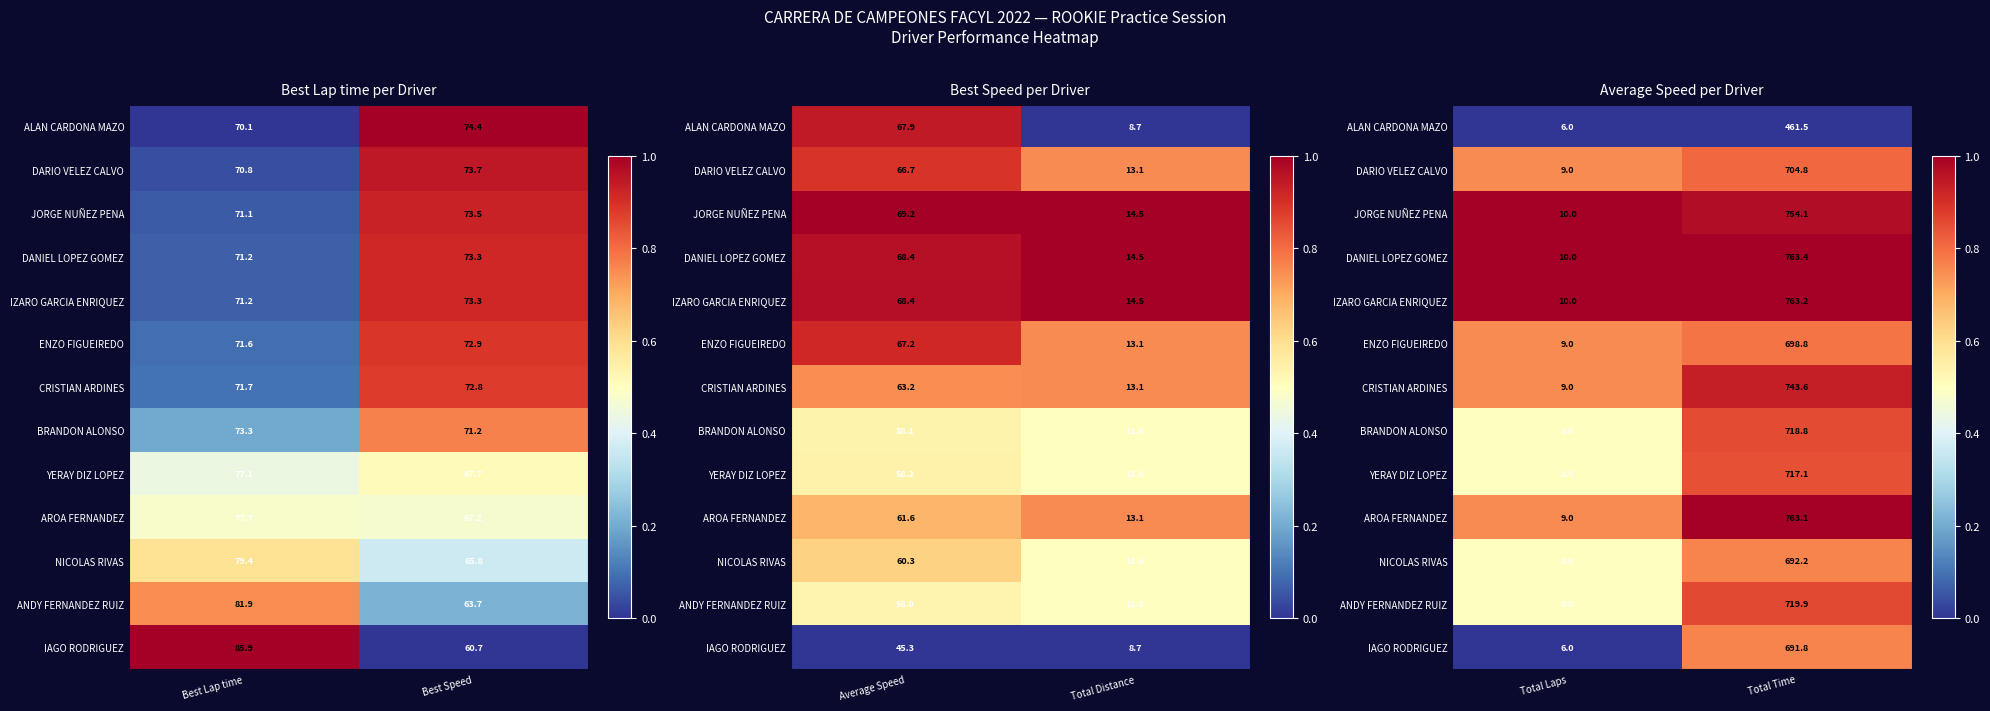

Which category has the lowest value in the DARIO VELEZ CALVO series?

Total Laps